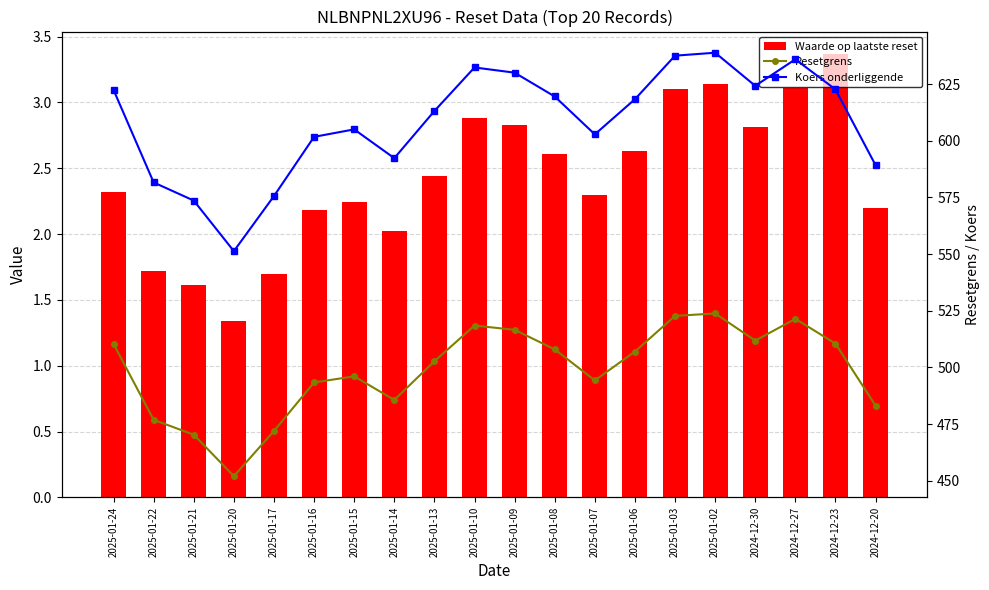

Reading left to right, list all the values displayed in this chart.

Waarde op laatste reset: 2025-01-24=2.3	2025-01-22=1.7	2025-01-21=1.6	2025-01-20=1.3	2025-01-17=1.7	2025-01-16=2.2	2025-01-15=2.2	2025-01-14=2.0	2025-01-13=2.4	2025-01-10=2.9	2025-01-09=2.8	2025-01-08=2.6	2025-01-07=2.3	2025-01-06=2.6	2025-01-03=3.1	2025-01-02=3.1	2024-12-30=2.8	2024-12-27=3.1	2024-12-23=3.4	2024-12-20=2.2
Resetgrens: 2025-01-24=510.4	2025-01-22=476.9	2025-01-21=470.4	2025-01-20=452.1	2025-01-17=472.0	2025-01-16=493.4	2025-01-15=496.1	2025-01-14=485.7	2025-01-13=502.7	2025-01-10=518.5	2025-01-09=516.6	2025-01-08=508.0	2025-01-07=494.3	2025-01-06=507.0	2025-01-03=522.8	2025-01-02=523.8	2024-12-30=511.8	2024-12-27=521.4	2024-12-23=510.5	2024-12-20=483.1
Koers onderliggende: 2025-01-24=622.4	2025-01-22=581.6	2025-01-21=573.6	2025-01-20=551.3	2025-01-17=575.6	2025-01-16=601.7	2025-01-15=605.0	2025-01-14=592.3	2025-01-13=613.1	2025-01-10=632.3	2025-01-09=630.0	2025-01-08=619.5	2025-01-07=602.8	2025-01-06=618.3	2025-01-03=637.5	2025-01-02=638.8	2024-12-30=624.2	2024-12-27=635.9	2024-12-23=622.6	2024-12-20=589.2